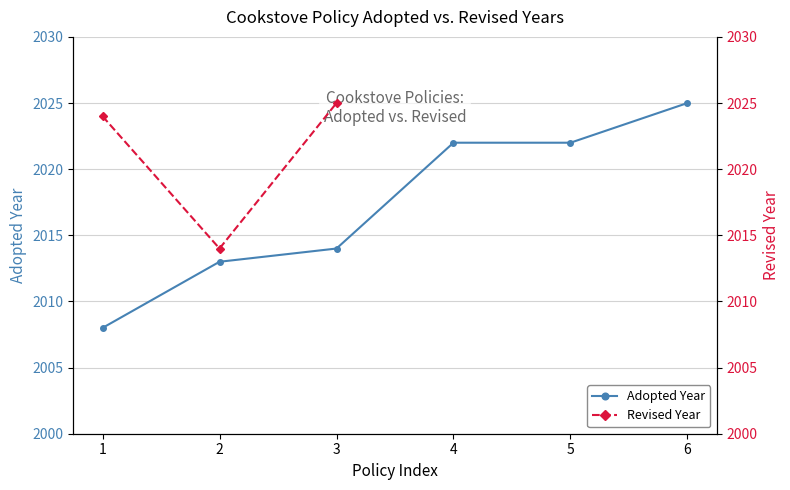

Which series has the largest range (max minus min)?

Adopted Year